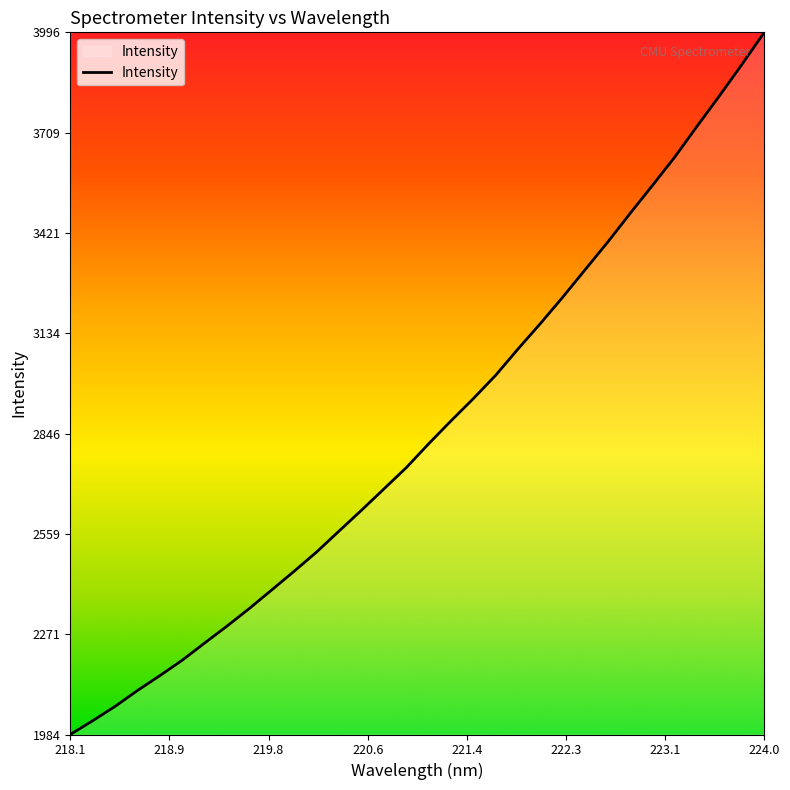

What is the greatest value displayed?

3996.2